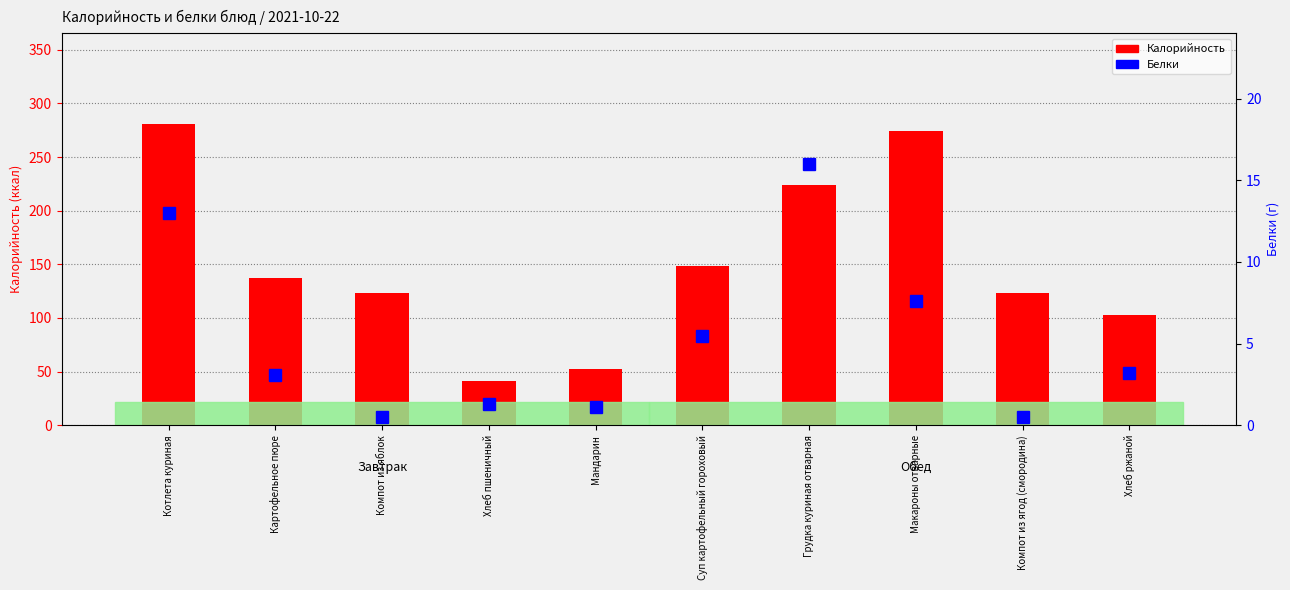

What is the lowest value of the Калорийность series?

41.0